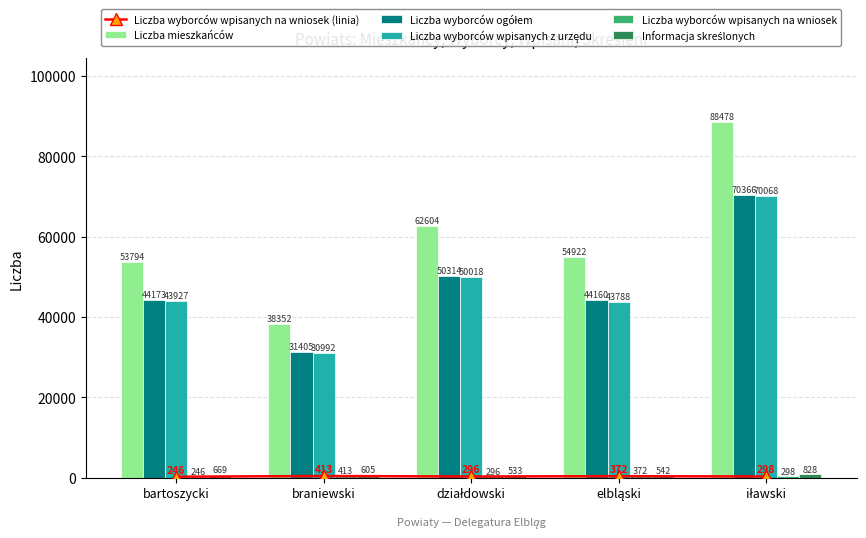

What is the difference between the maximum and second lowest values in the Liczba wyborców wpisanych na wniosek series?

117